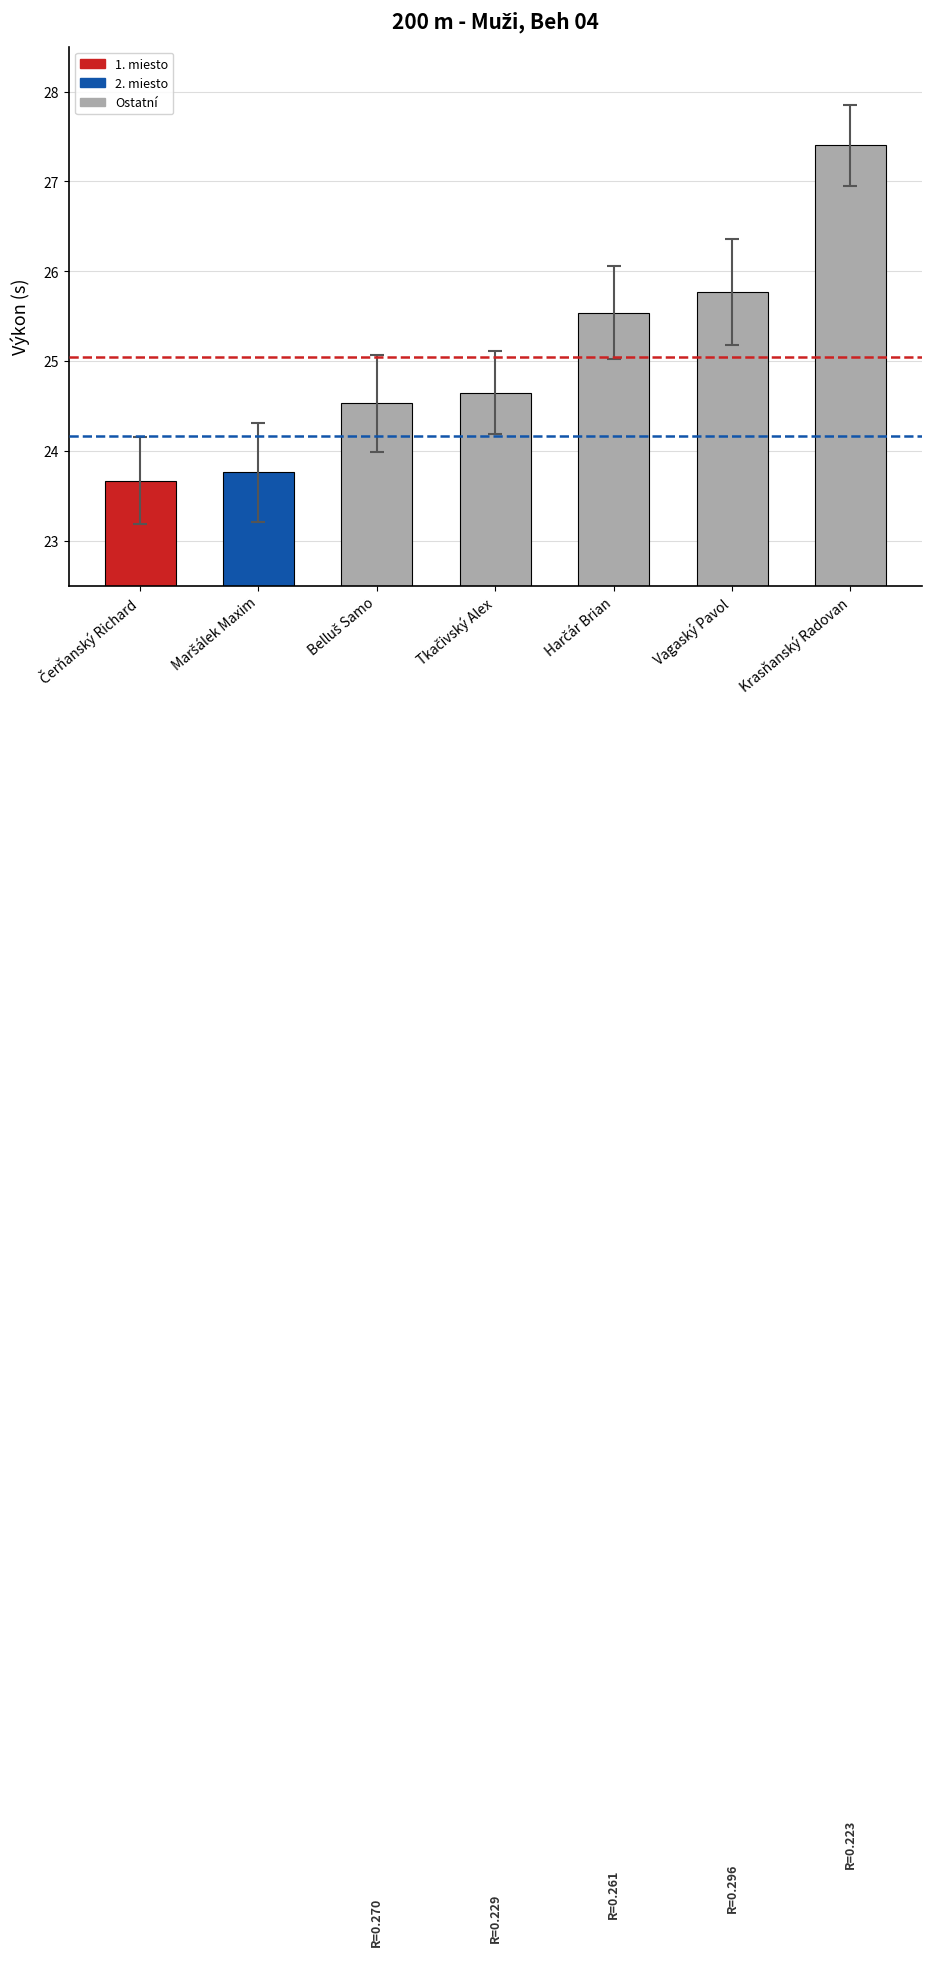

What is the average value?

25.0